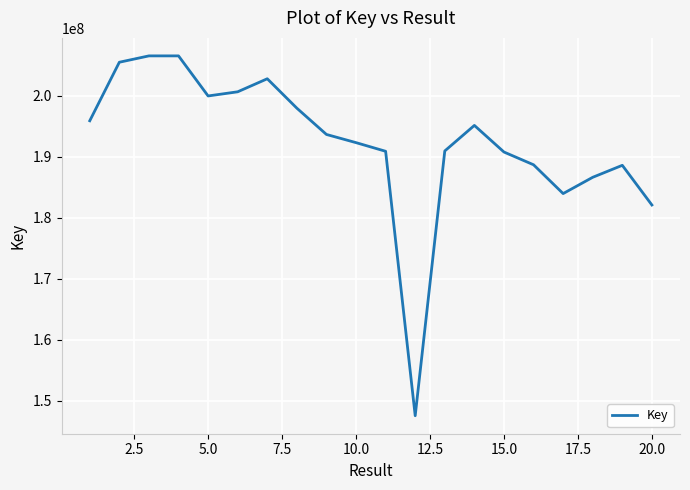

What is the maximum value shown in the chart?

206496393